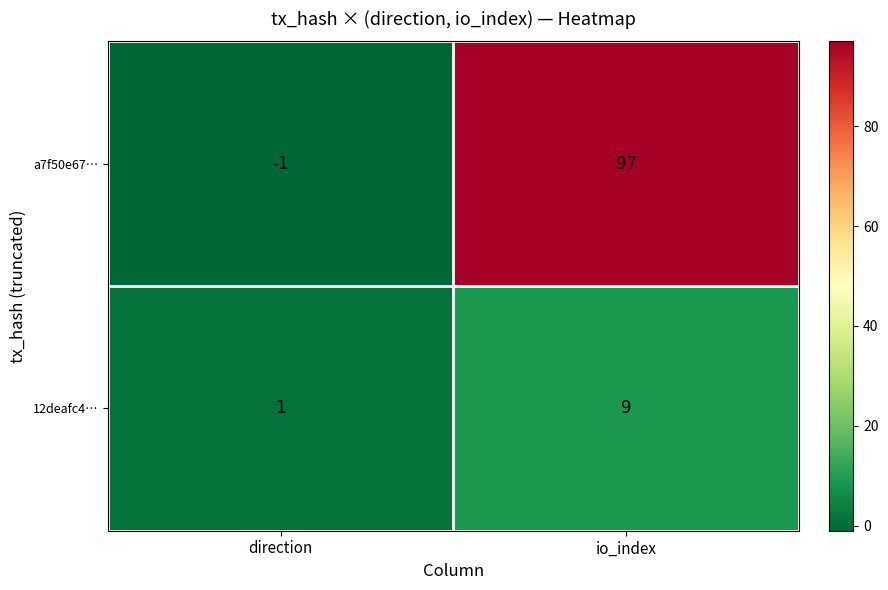

How many data points does each series have?

2